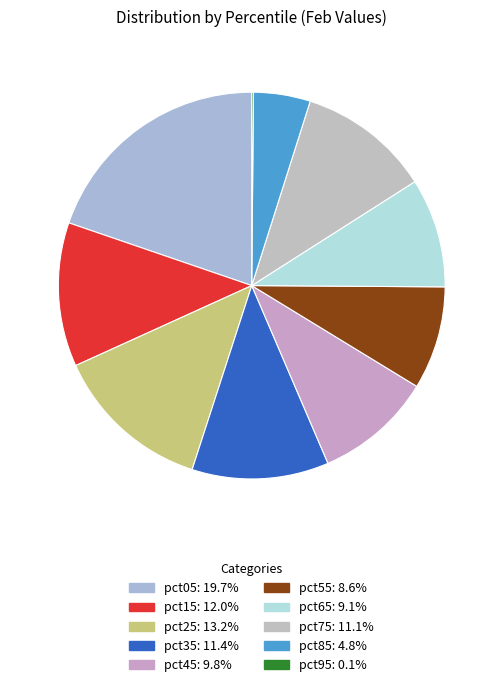

What is the smallest slice in the pie chart?

pct95